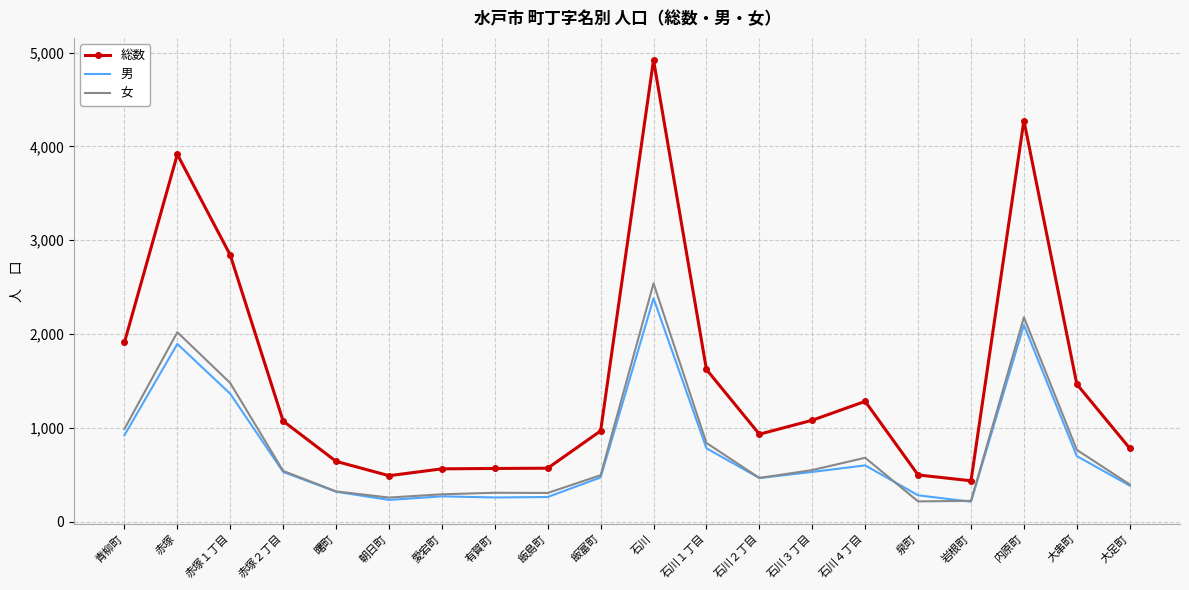

Which series has the widest spread of values?

総数